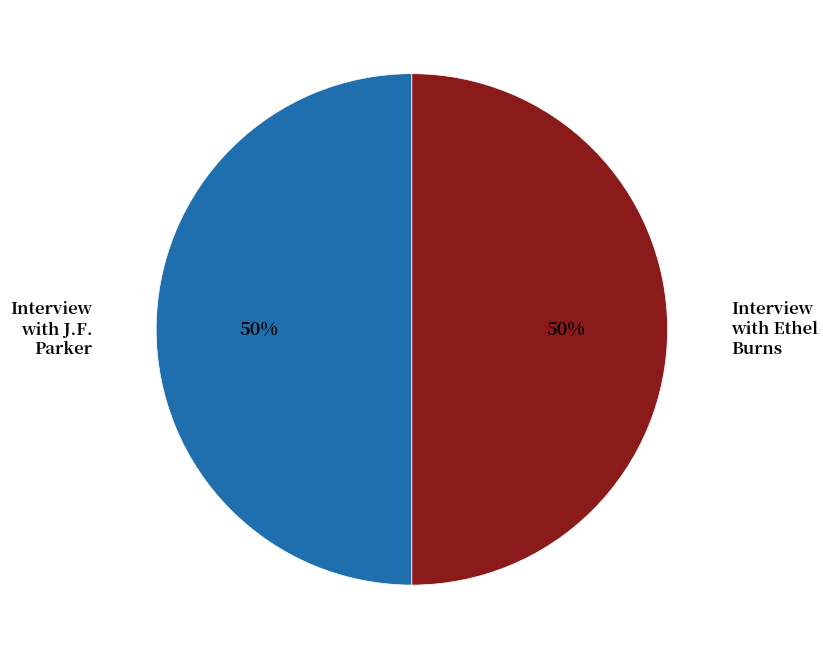

To the nearest percent, what portion does Interview with Ethel Burns represent?

50%